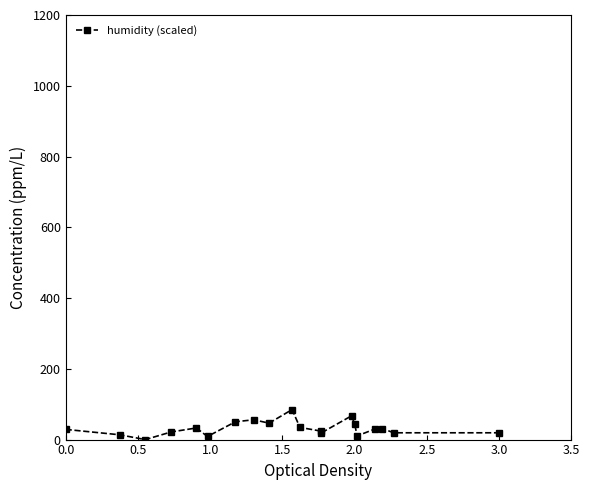

Reading left to right, transcribe all the data shown in this chart.

28.8	13.6	0.0	21.6	32.8	8.8	50.4	56.0	46.4	84.8	34.4	24.0	18.4	67.2	44.8	10.4	30.4	31.2	19.2	19.2